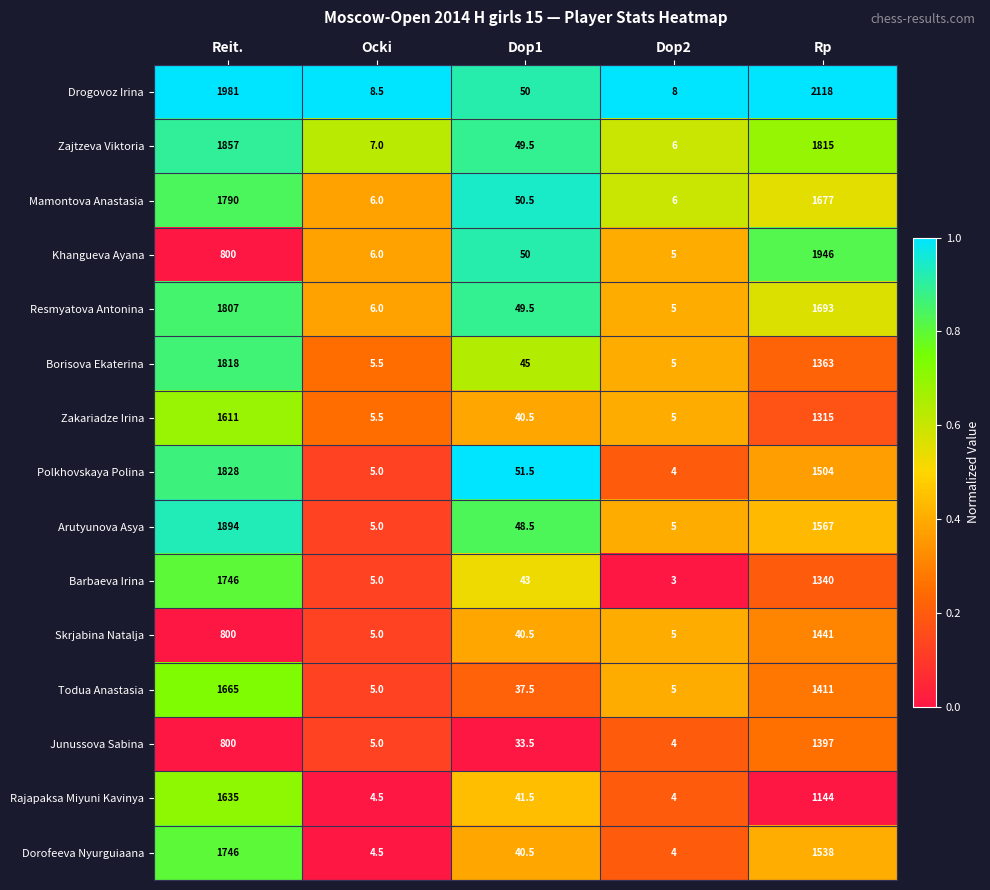

What is the difference between the maximum and minimum values in the Khangueva Ayana series?

1941.0